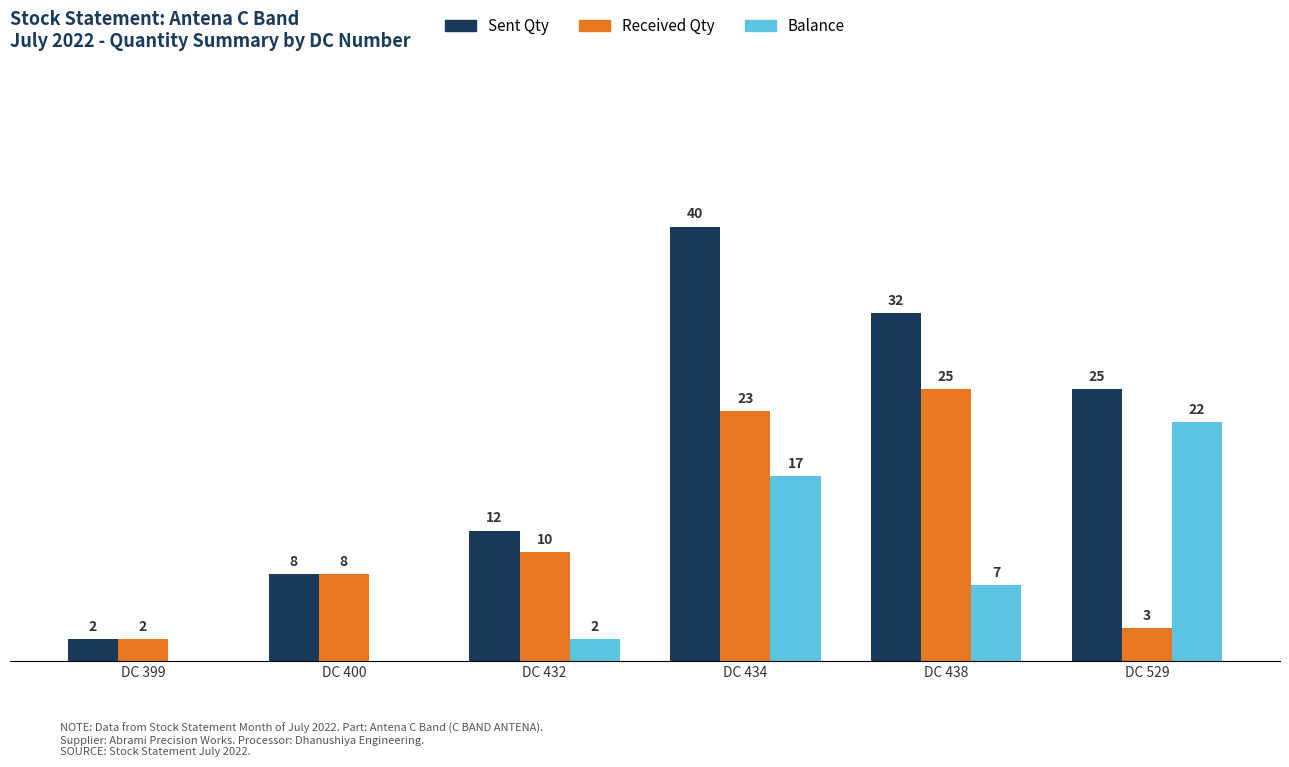

Between DC 400 and DC 438, which series saw the biggest shift?

Sent Qty